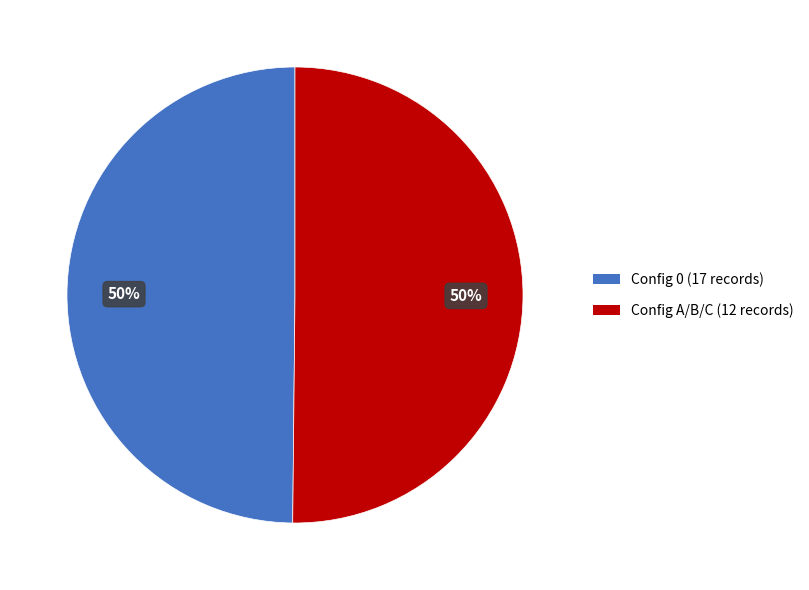

To the nearest percent, what is the average slice percentage?

50%